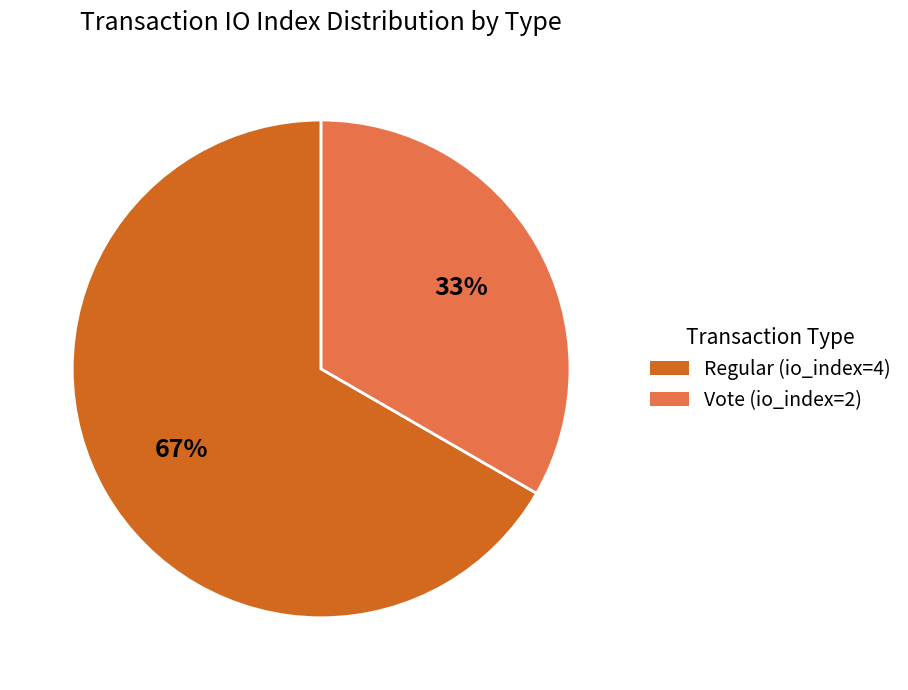

How many slices are in this pie chart?

2